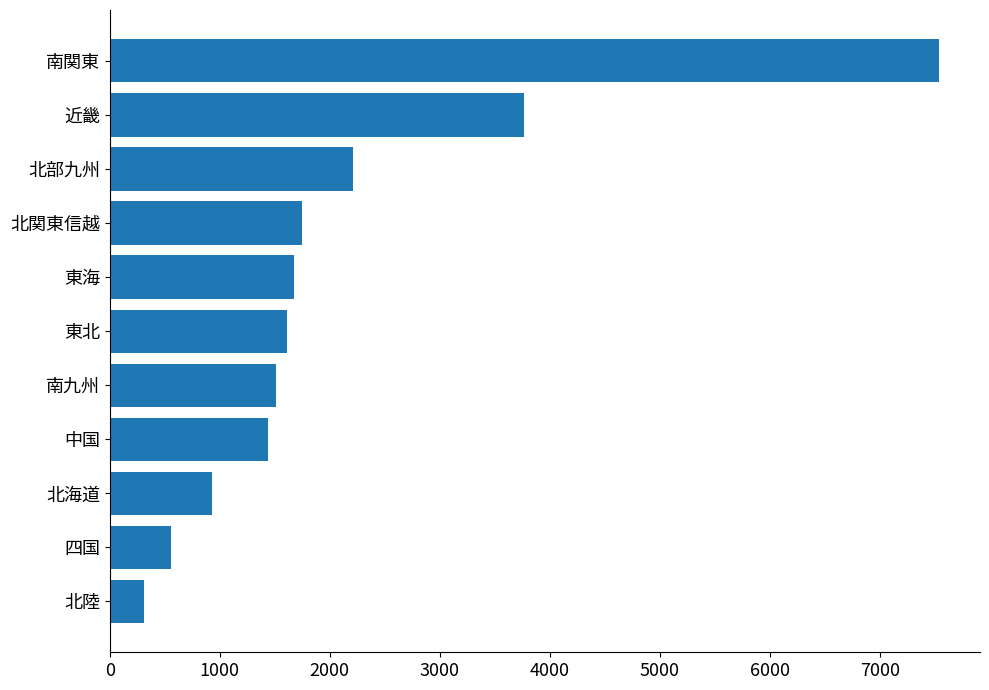

What is the average value?

2117